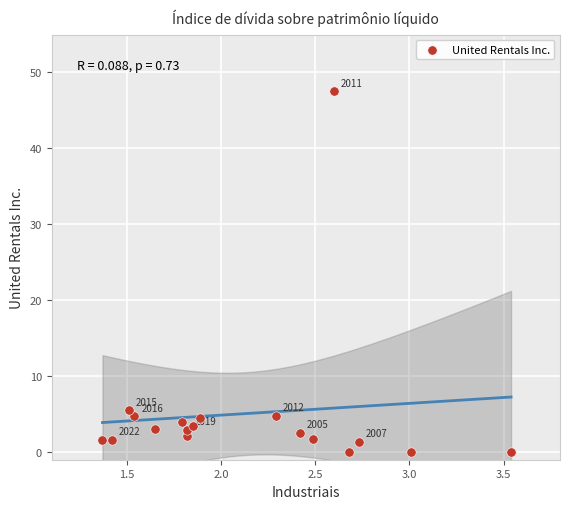

What Y value in the scatter plot is closest to 23?

5.5